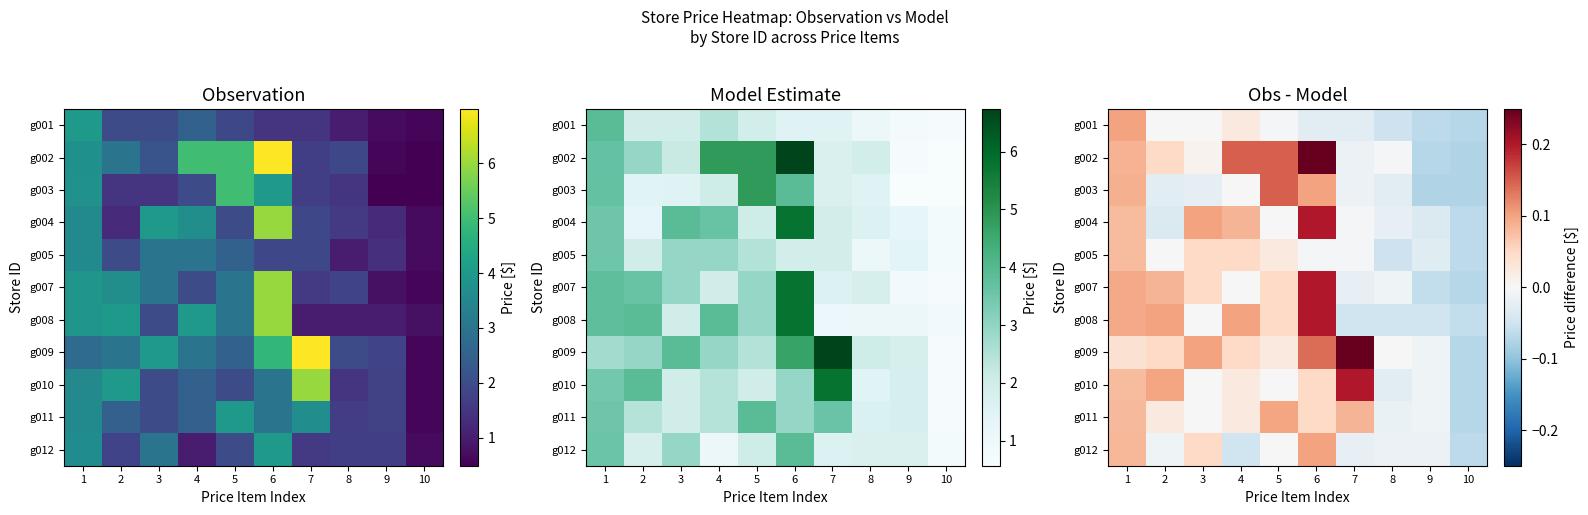

At how many categories does at least one series exceed 0?

7